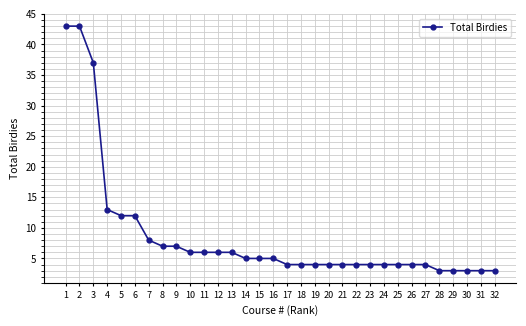

What is the difference between the second highest and second lowest values?

40